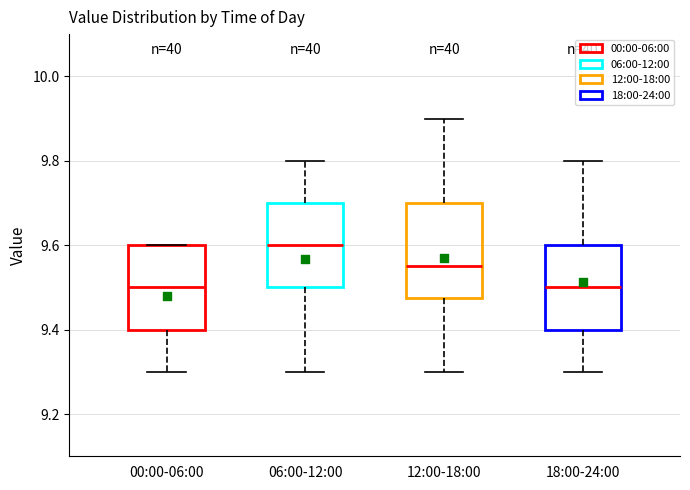

Where is the lower edge of the box for 00:00-06:00 on the y-axis? The values are not printed on the chart, so give them approximately, as read against the axis.

9.40